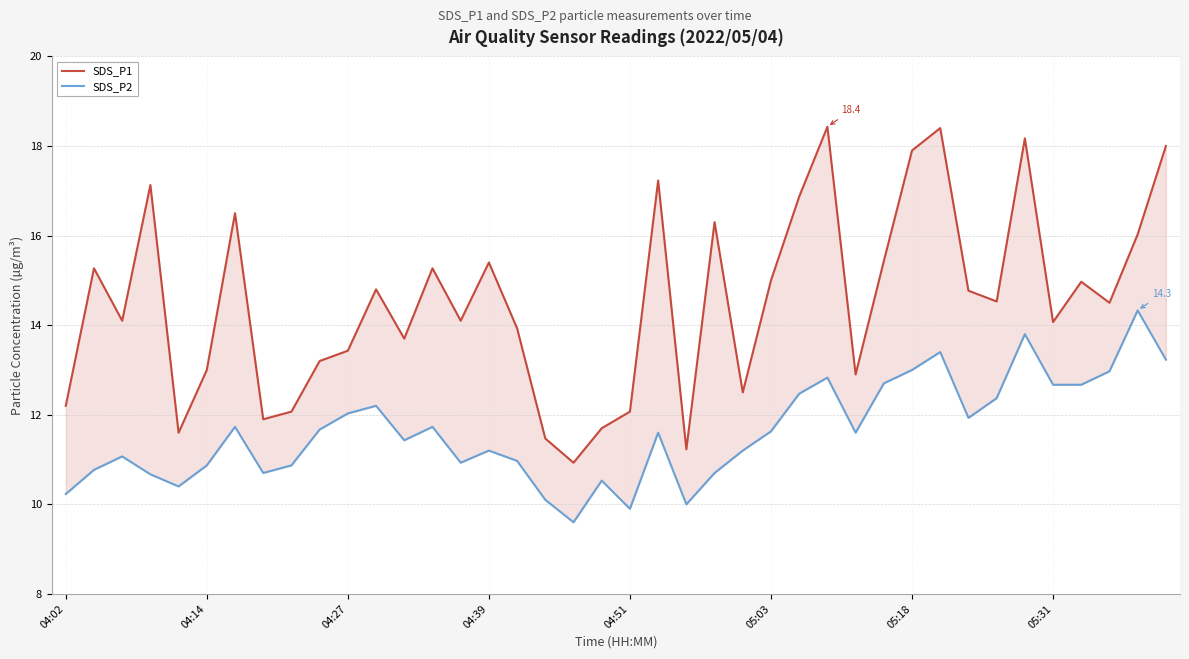

What is the difference between the SDS_P1 values at 05:03 and 05:18?

2.9